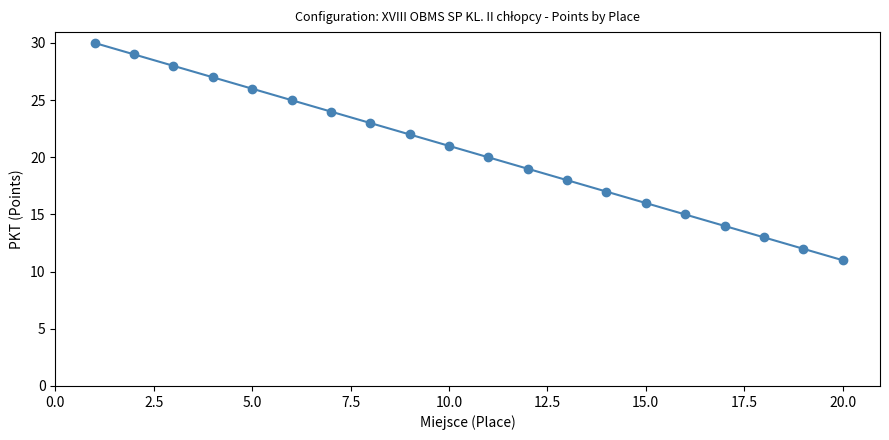

What is the smallest value displayed?

11